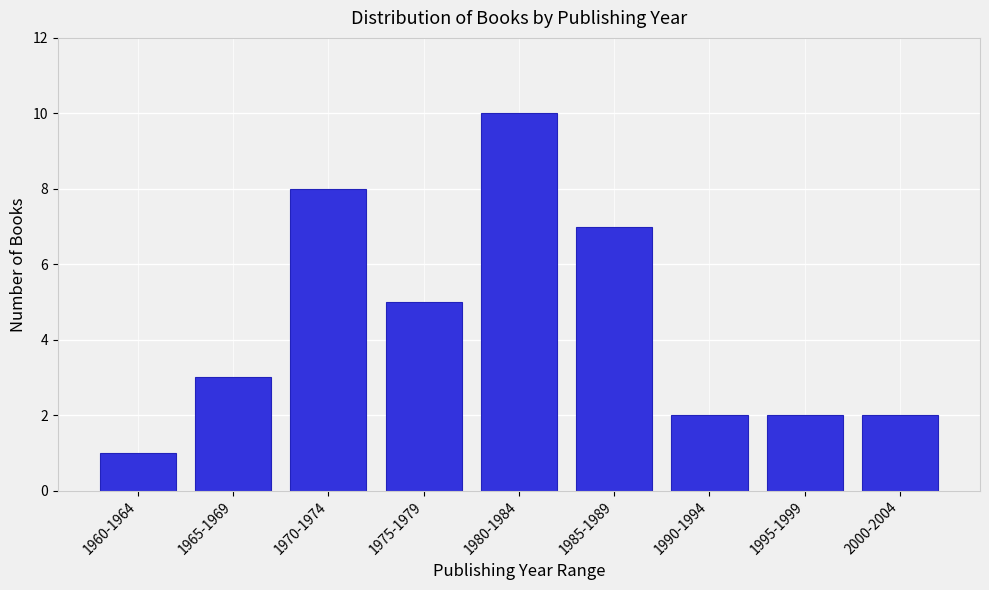

Reading left to right, list all the values displayed in this chart.

1960-1964=1	1965-1969=3	1970-1974=8	1975-1979=5	1980-1984=10	1985-1989=7	1990-1994=2	1995-1999=2	2000-2004=2